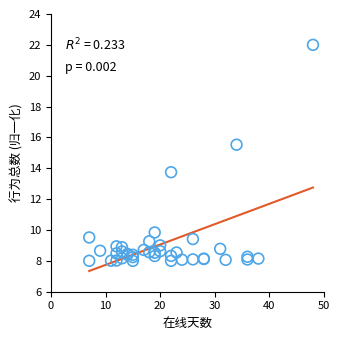

What Y value in the scatter plot is closest to 15?

15.5